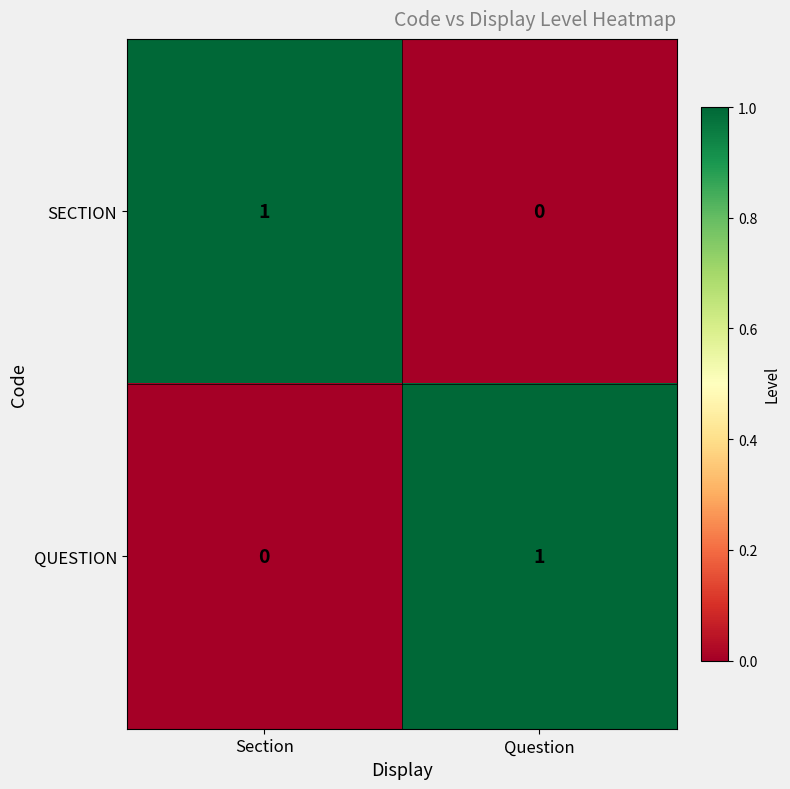

True or false: SECTION has a value of 0 at Question.

True